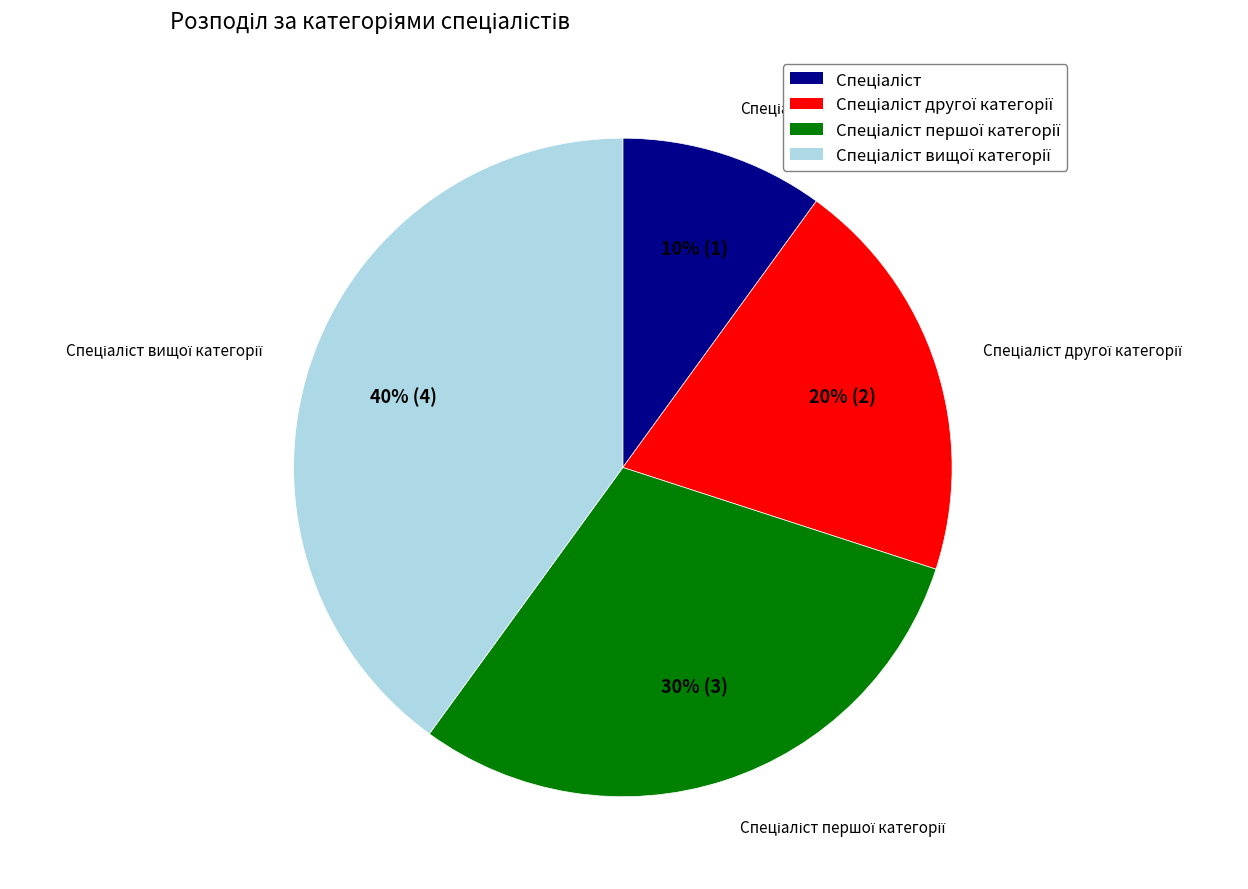

Is there a majority slice in this chart?

No